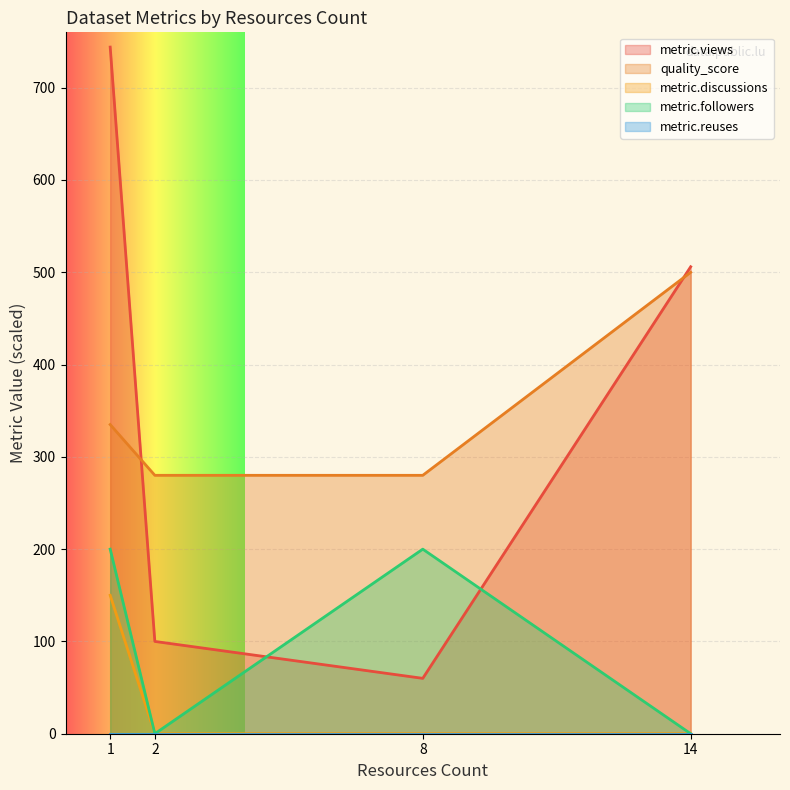

What is the maximum value shown in the chart?

744